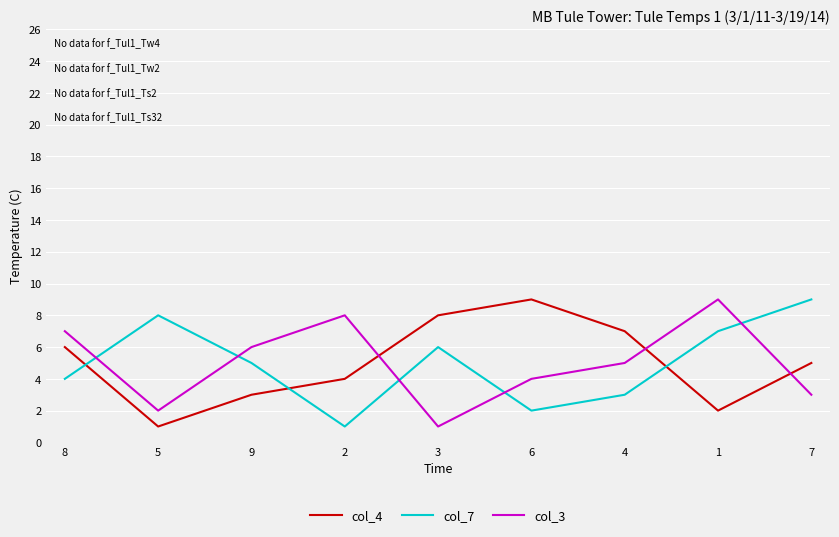

Is it true that col_3 equals 1 at 3?

True